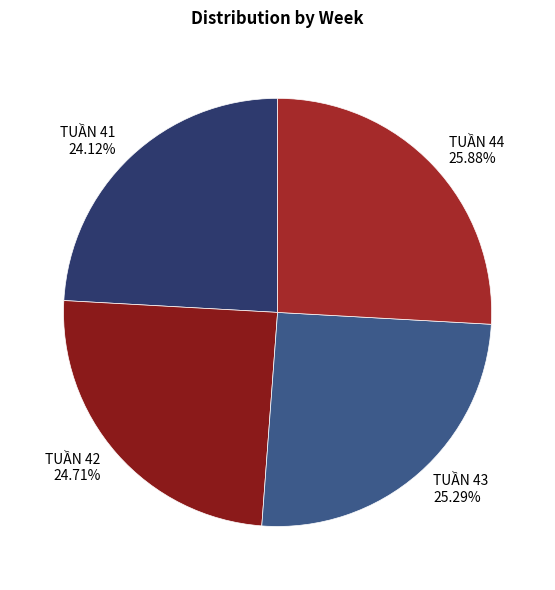

To the nearest percent, what is the difference between the largest and smallest slice percentages?

2%